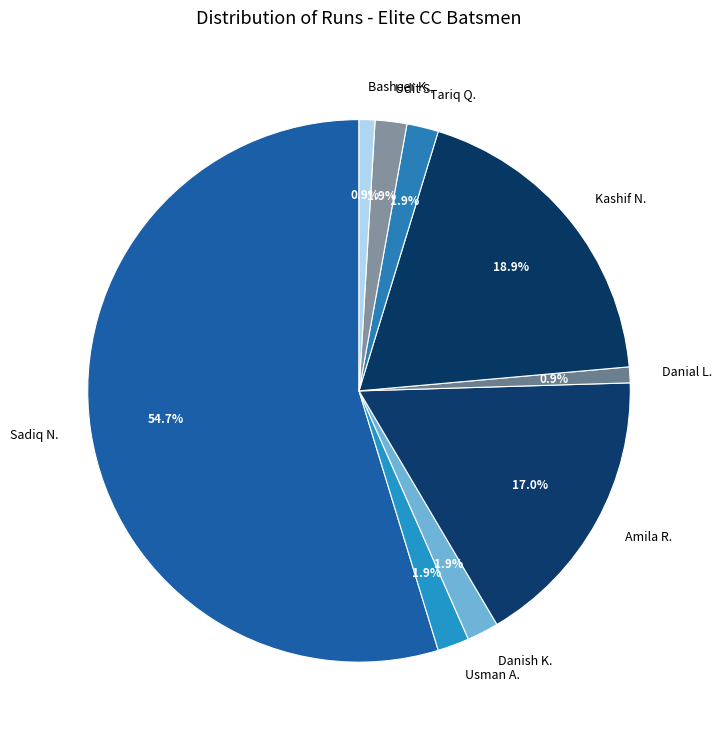

Count the number of slices in the pie.

9